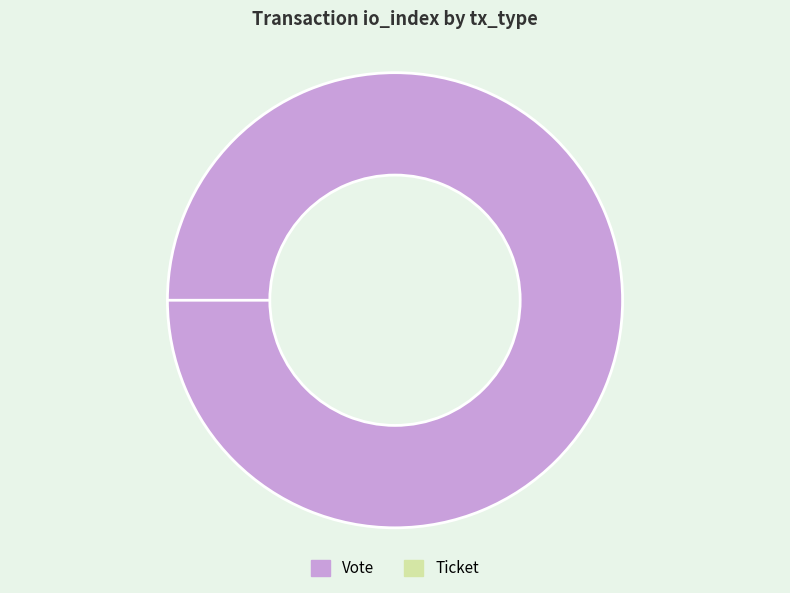

What is the change in value from Vote to Ticket?

-1